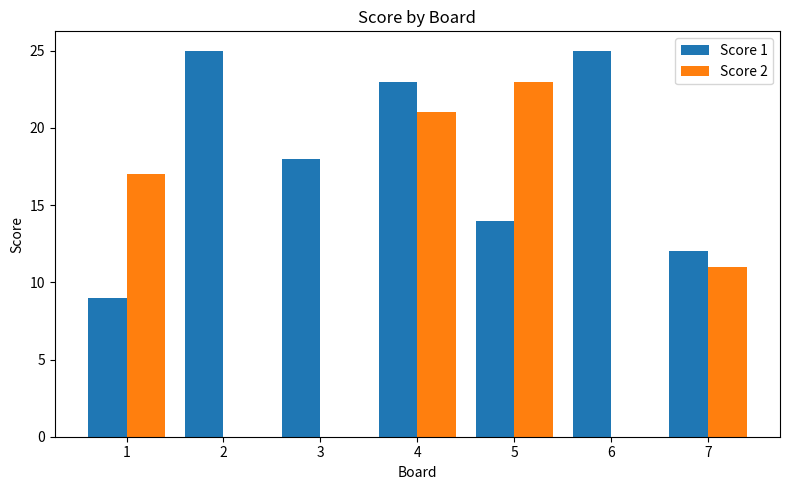

What is the sum of all Score 2 values?

72